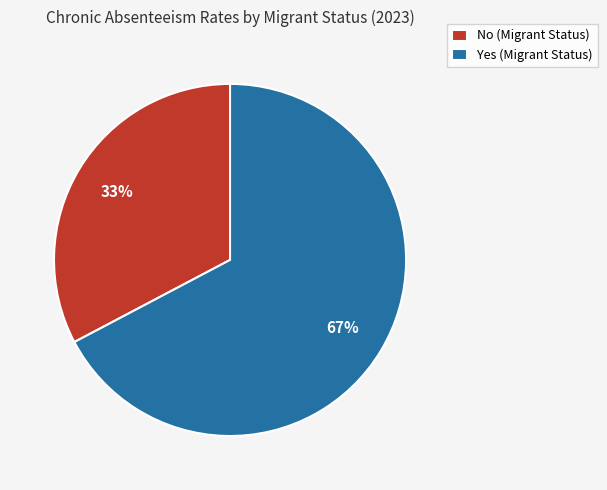

To the nearest percent, what portion does Yes (Migrant Status) represent?

67%